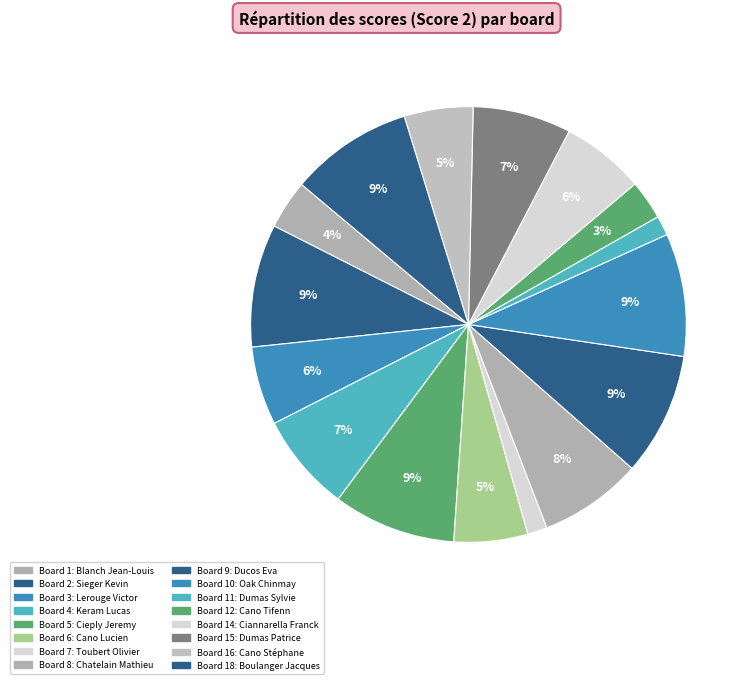

How many slices are in this pie chart?

16